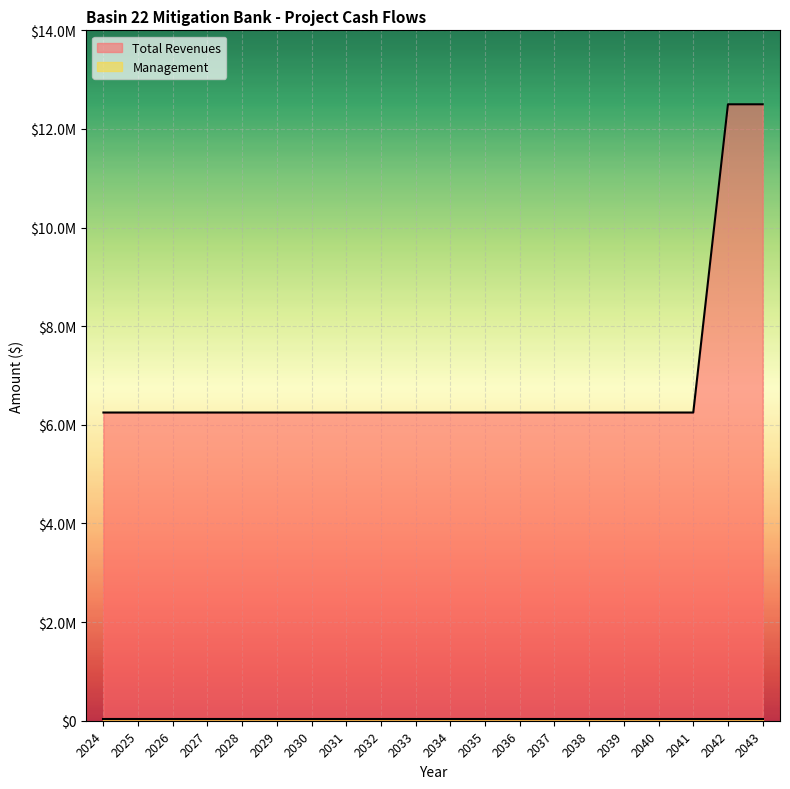

True or false: the data shows 8275483 at 2039.

False